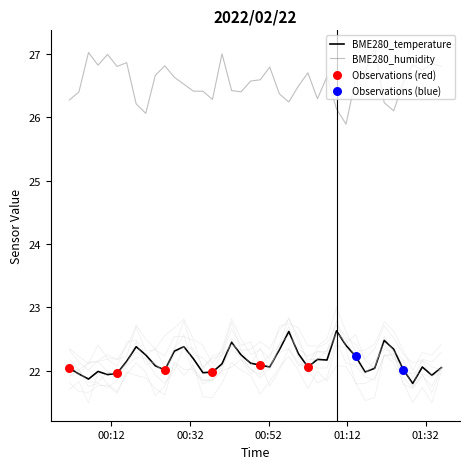

Which series has the largest total across all categories?

BME280_humidity